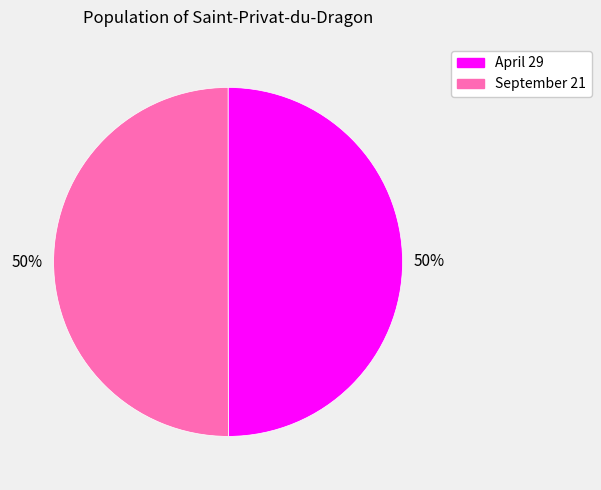

What percentage is the September 21 slice, to the nearest percent?

50%